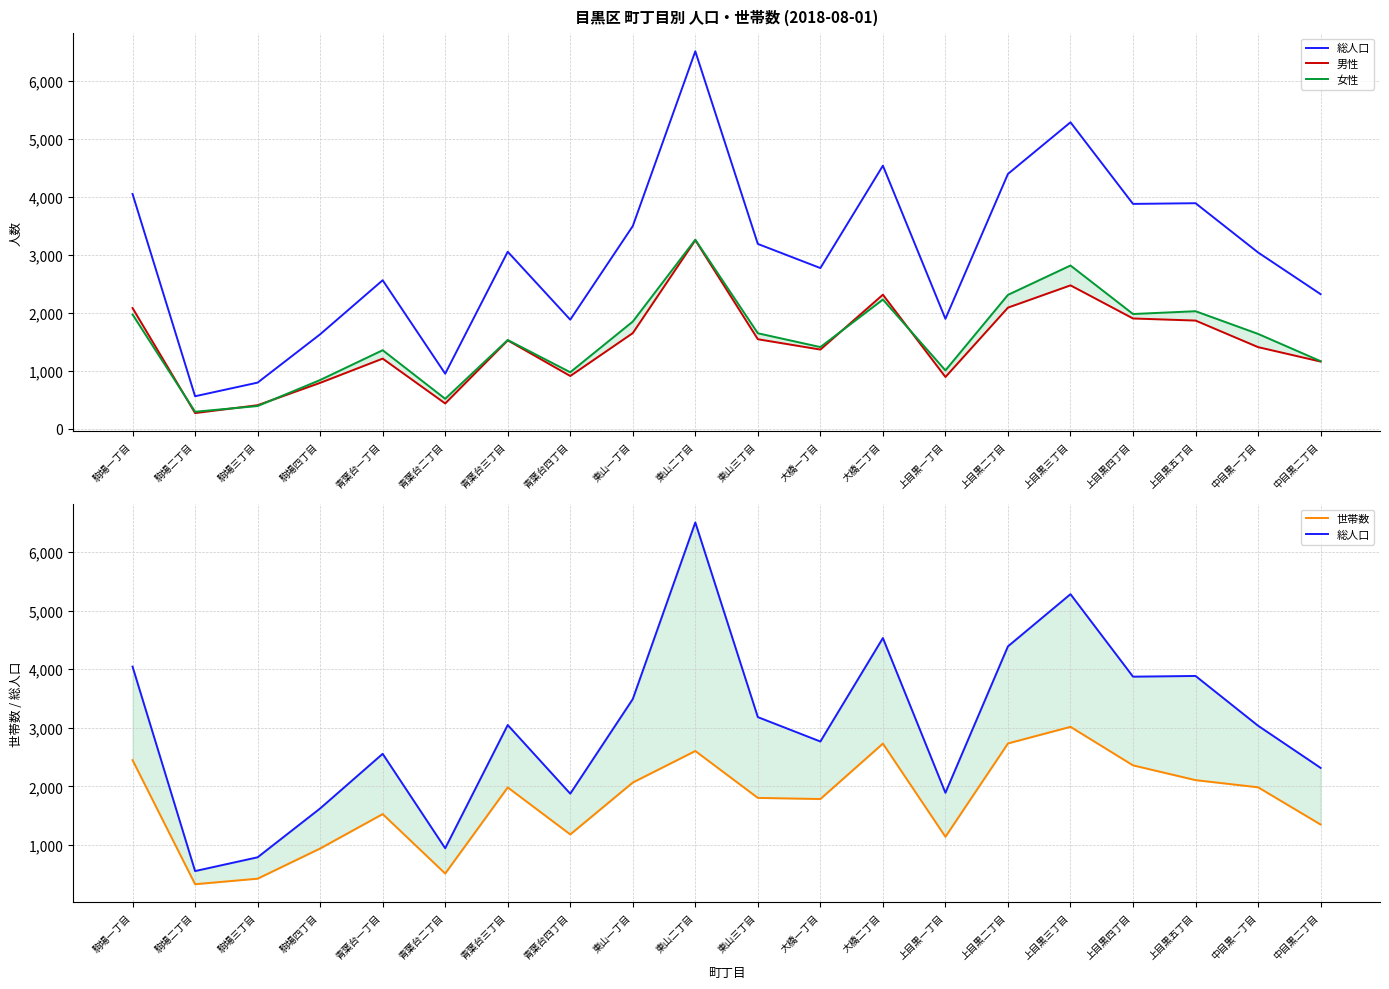

At how many categories does at least one series exceed 5846?

1